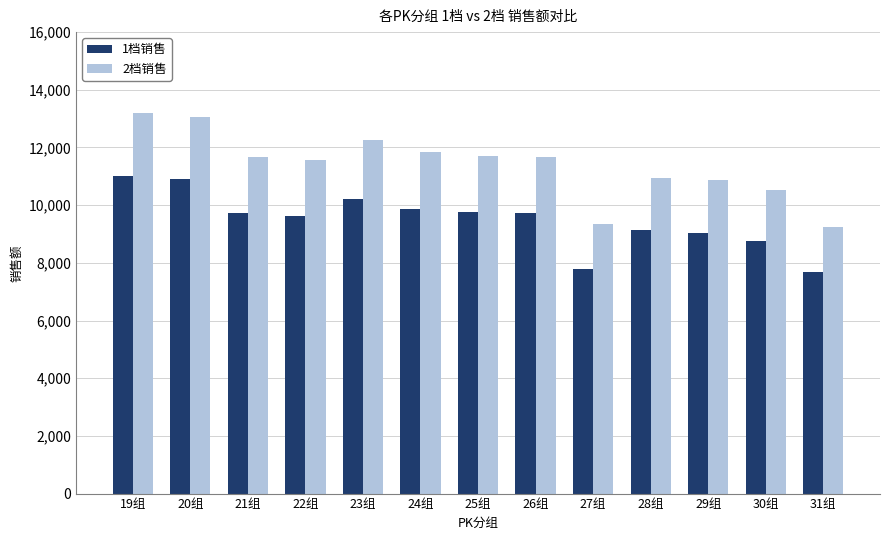

Rank the series by their maximum value, from highest to lowest.

2档销售, 1档销售